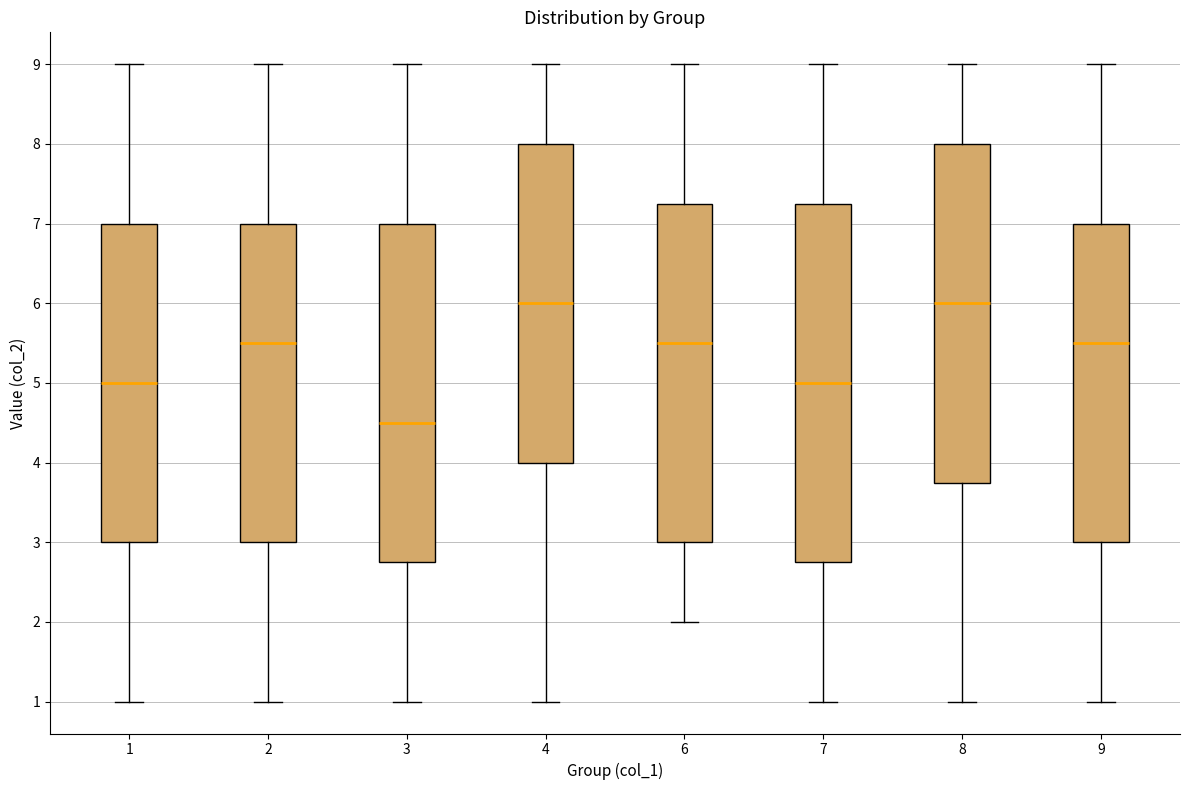

Which box is the tallest, from its lower edge to its upper edge?

7